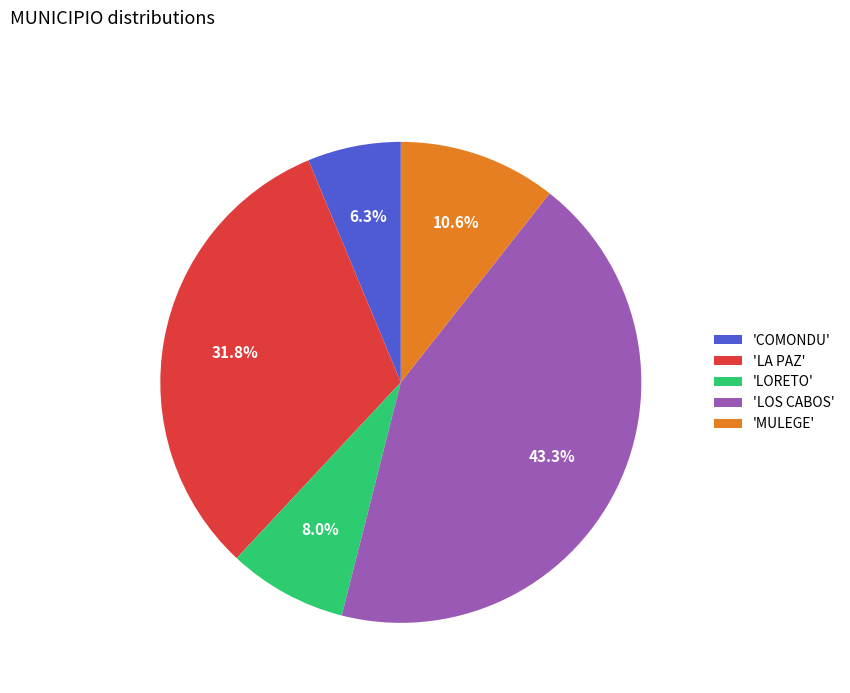

Which category has the smallest portion of the pie?

'COMONDU'